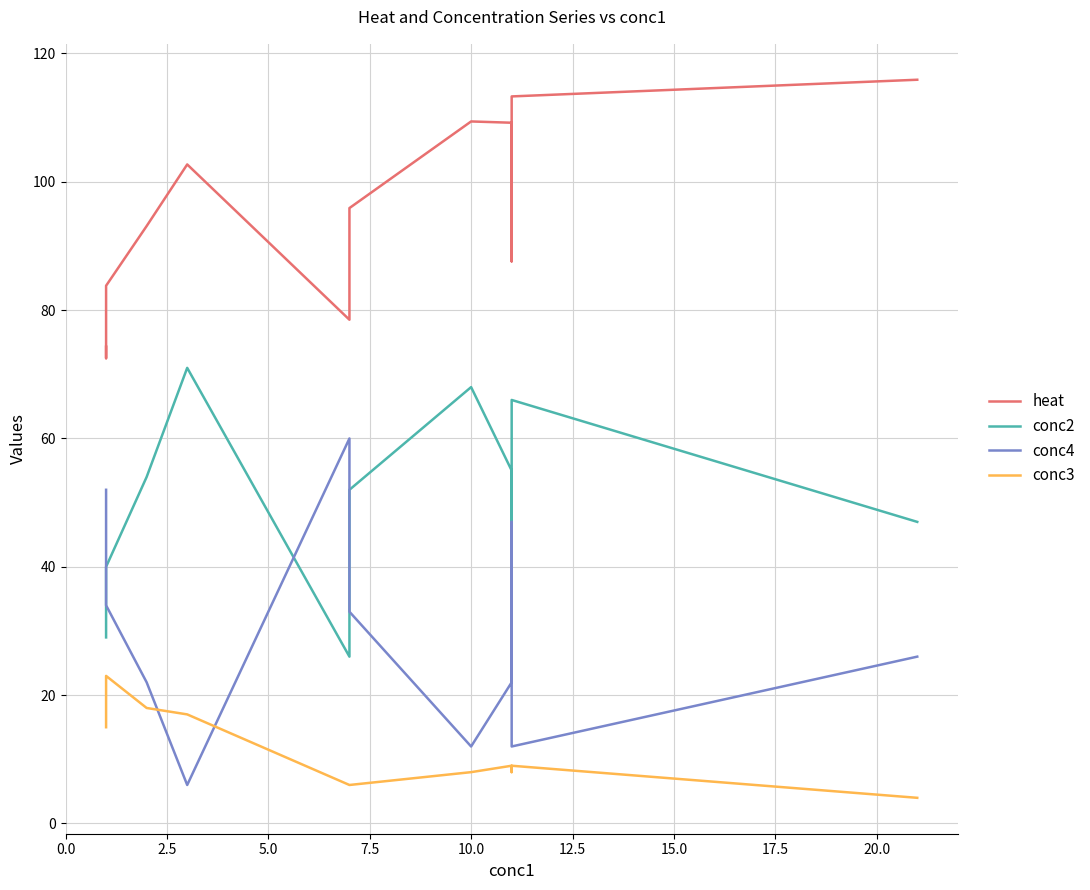

How many lines are shown in the chart?

4